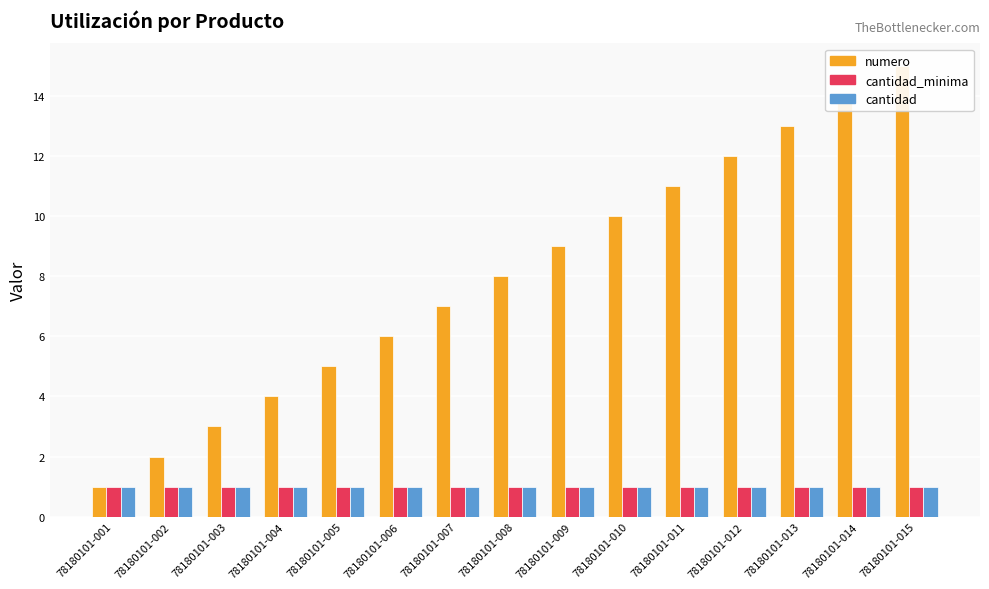

Rank the series by their maximum value, from lowest to highest.

cantidad_minima, cantidad, numero